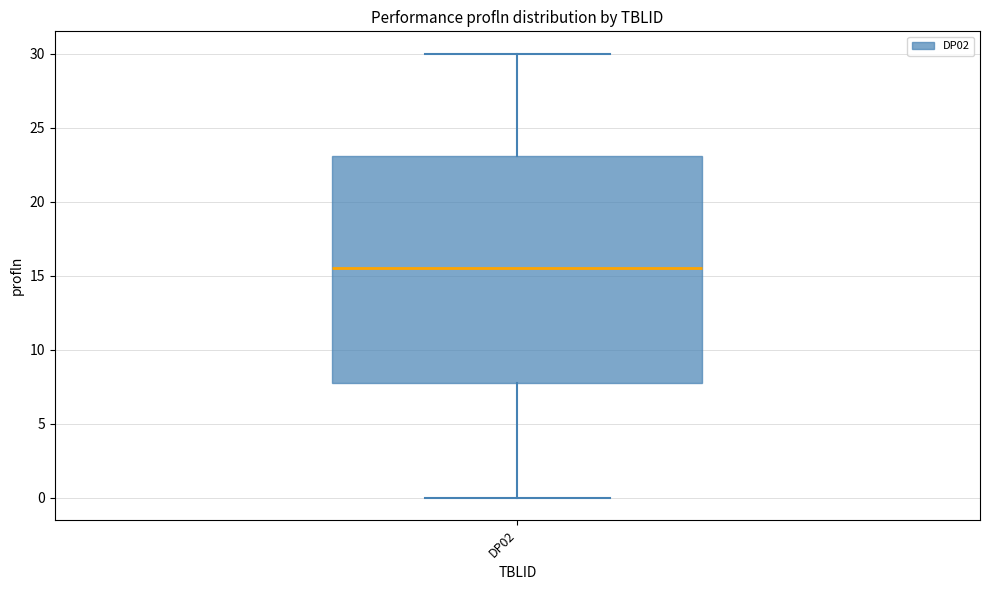

Read this box plot against the y-axis: the position of the median line, the range covered by the box, and the ends of both whiskers. The values are not printed on the chart, so give them approximately, as read against the axis.

median 15.5, box 8.0 to 23.0, whiskers 0.0 to 30.0